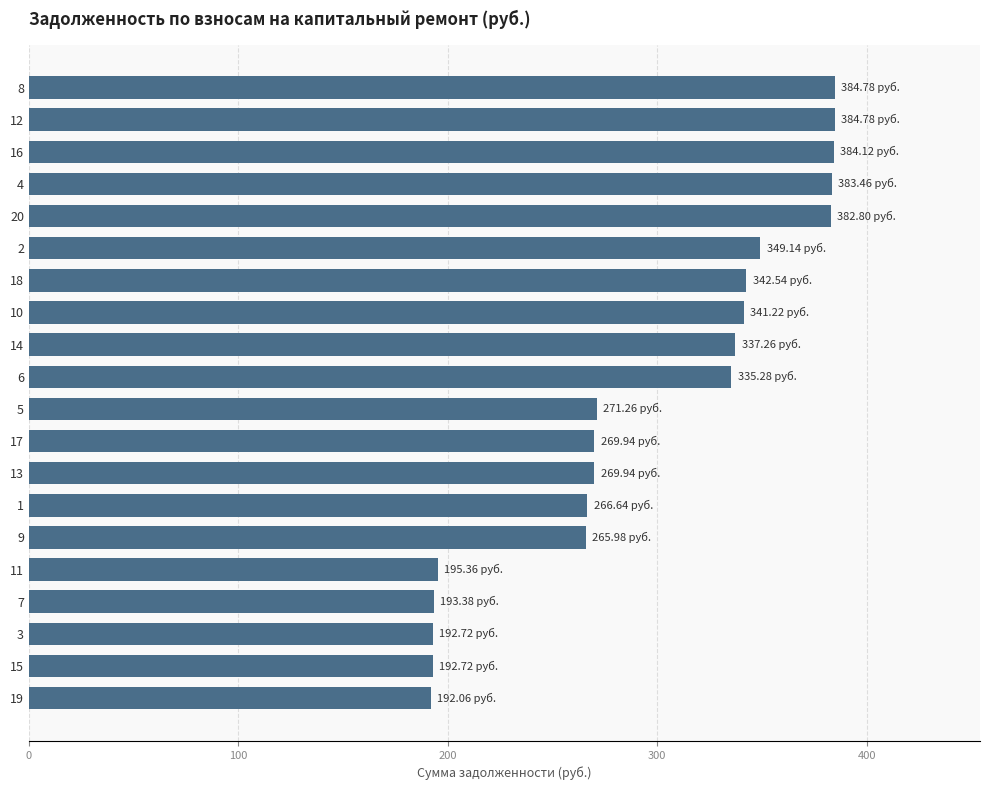

What is the difference between the maximum and second lowest values?

192.1